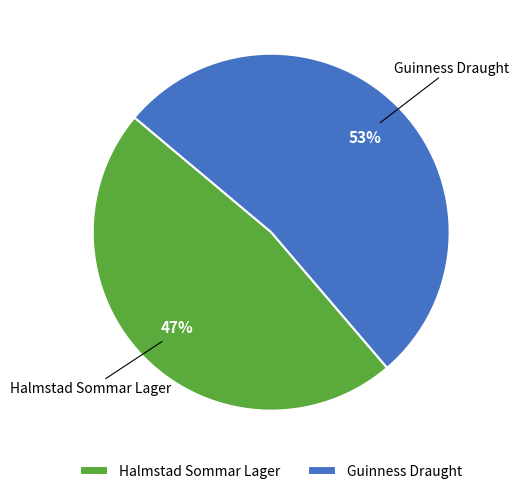

The Halmstad Sommar Lager slice represents 47% of the pie. True or false?

True